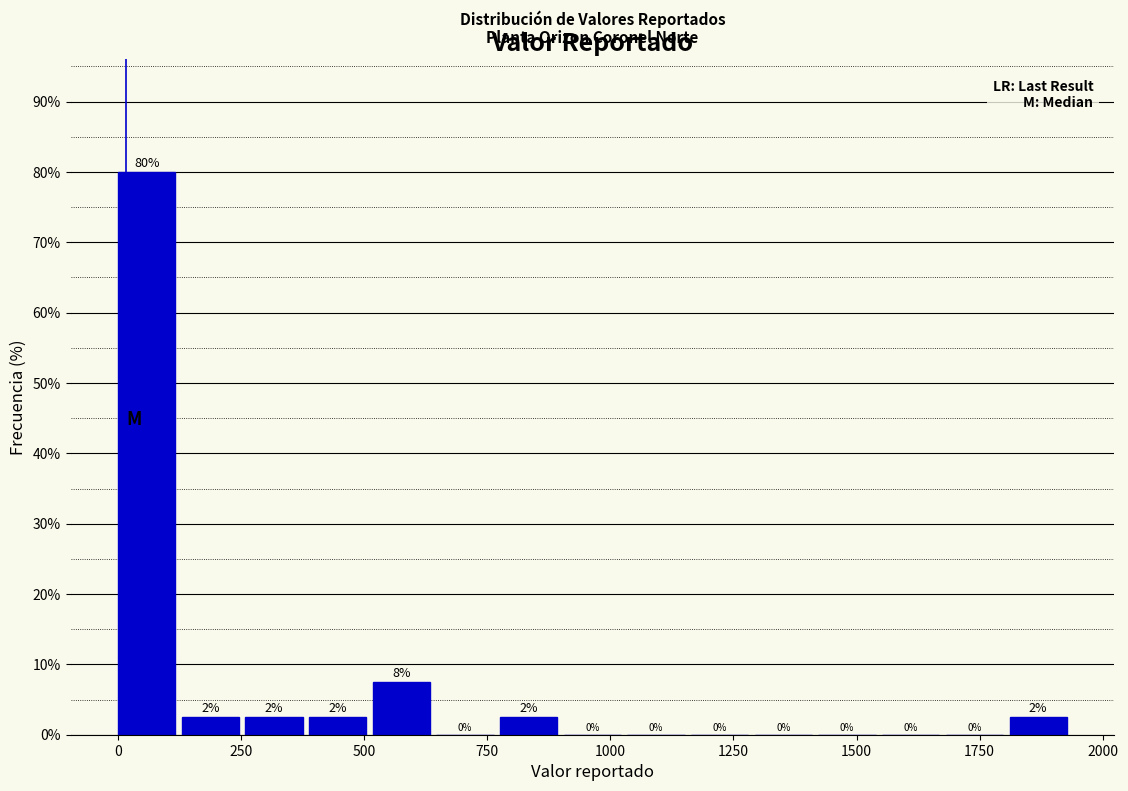

Around what value on the x-axis is the tallest bar? Give the approximate position of its centre, as read against the axis.

50